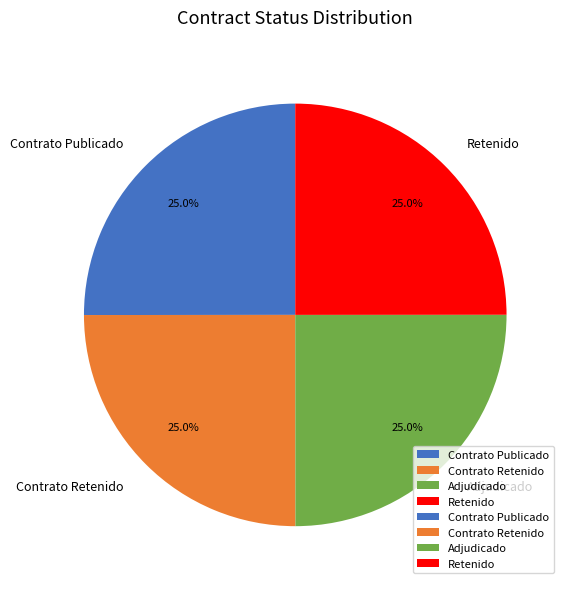

Count the number of slices in the pie.

4